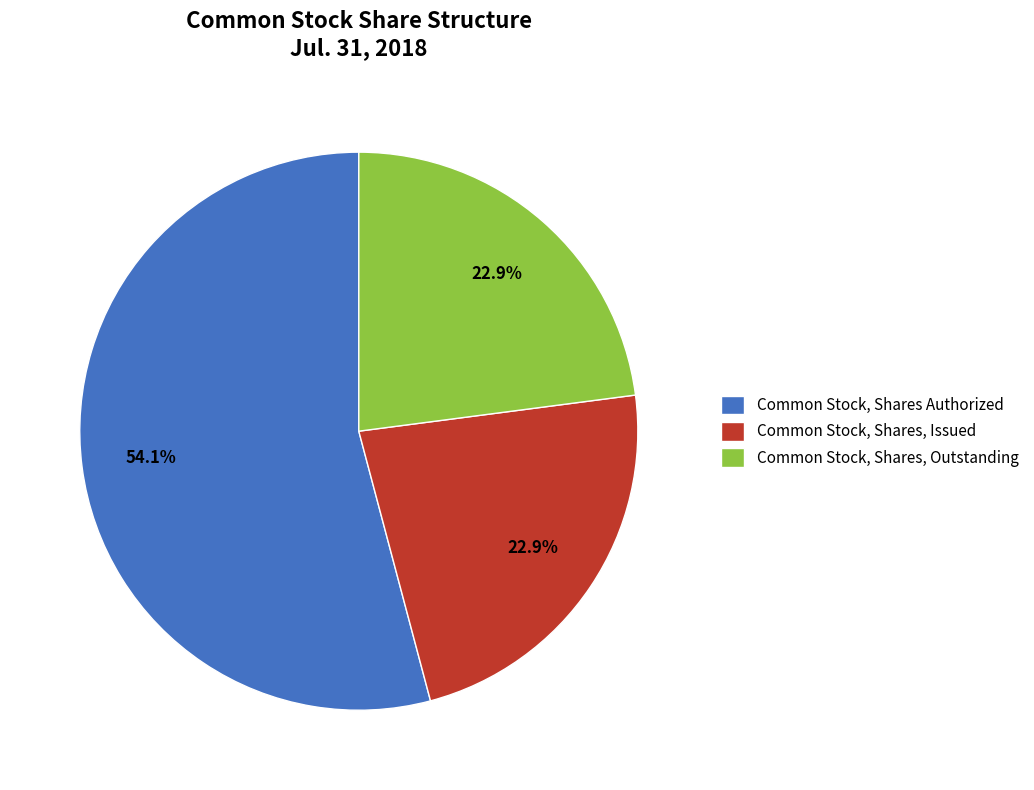

Is it true that Common Stock, Shares, Issued is 23% of the pie?

True